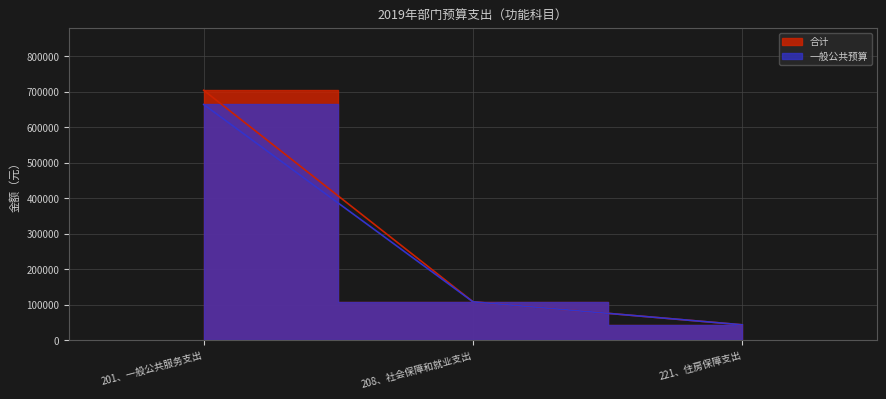

Reading right to left, list all the values displayed in this chart.

合计: 221、住房保障支出=43228.0	208、社会保障和就业支出=108070.0	201、一般公共服务支出=704431.9
一般公共预算: 221、住房保障支出=43228.0	208、社会保障和就业支出=108070.0	201、一般公共服务支出=664431.9